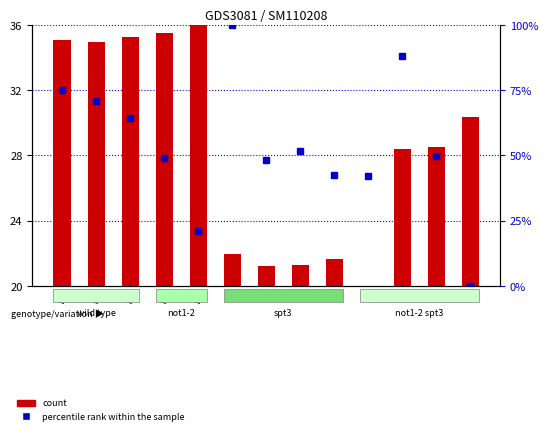

What is the maximum value for count?

36.0